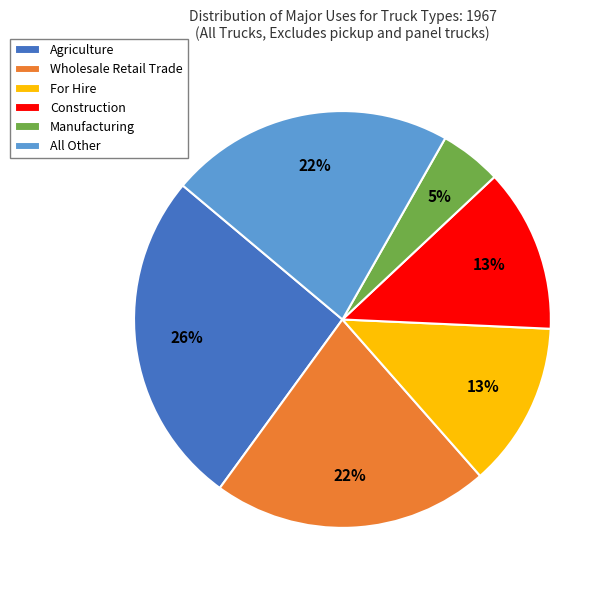

To the nearest percent, what is the difference between the largest and smallest slice percentages?

21%